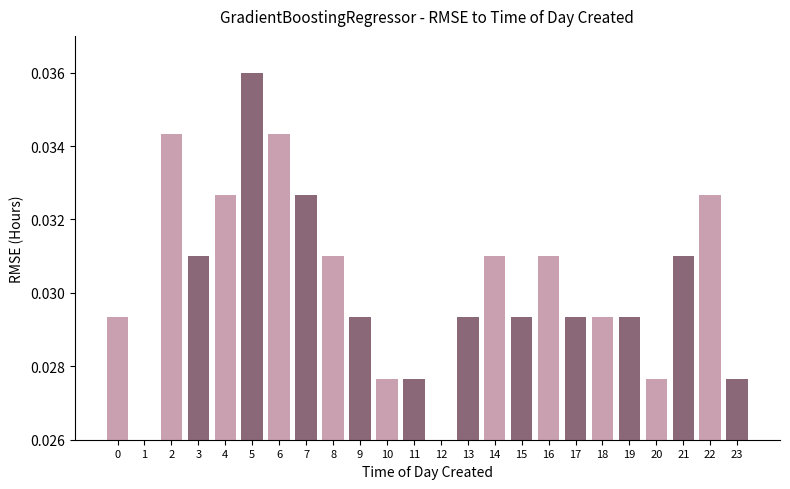

Count the values in the range 0 to 1.

24